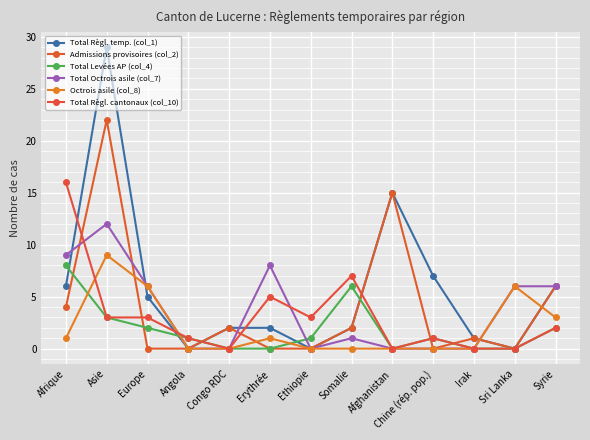

How many lines are shown in the chart?

6